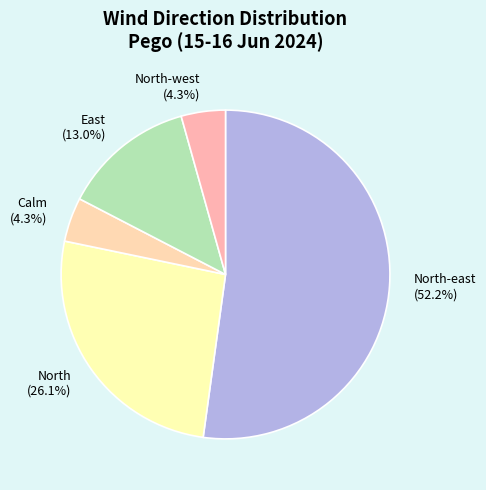

Which has a higher value, Calm or East?

East